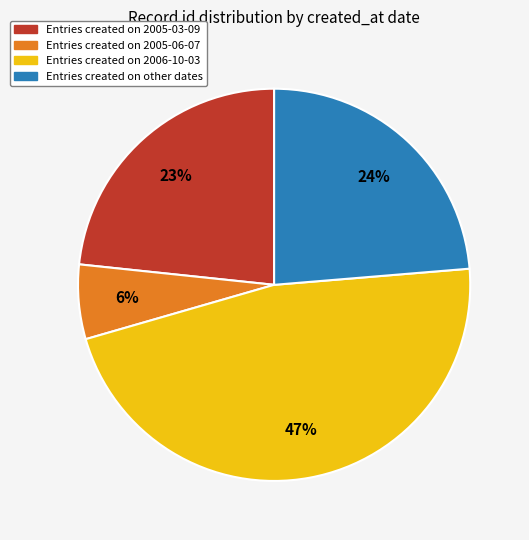

To the nearest percent, what is the difference between the largest and smallest slice percentages?

41%